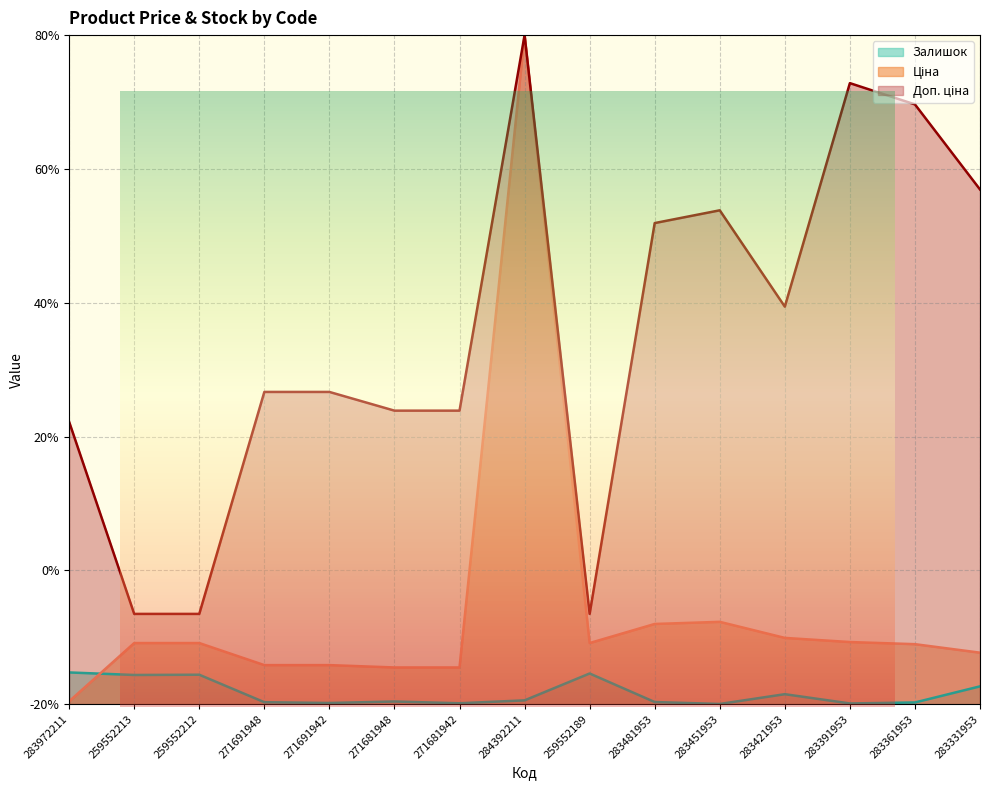

What is the difference between the maximum and second lowest values in the Залишок series?

4.6